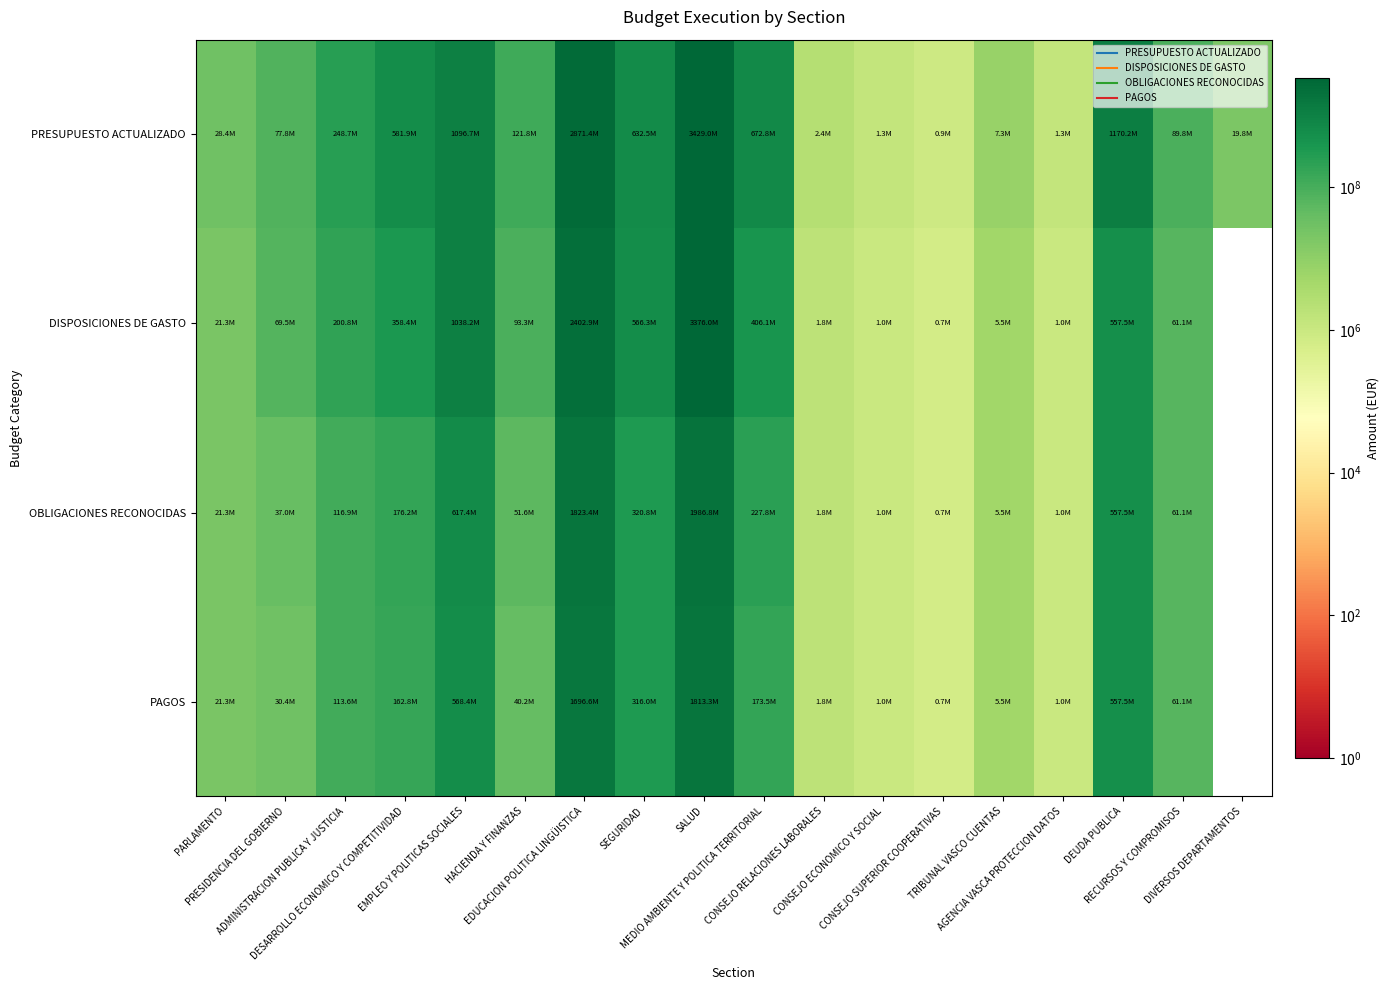

What is the sum of the OBLIGACIONES RECONOCIDAS values at SALUD and RECURSOS Y COMPROMISOS?

2047882442